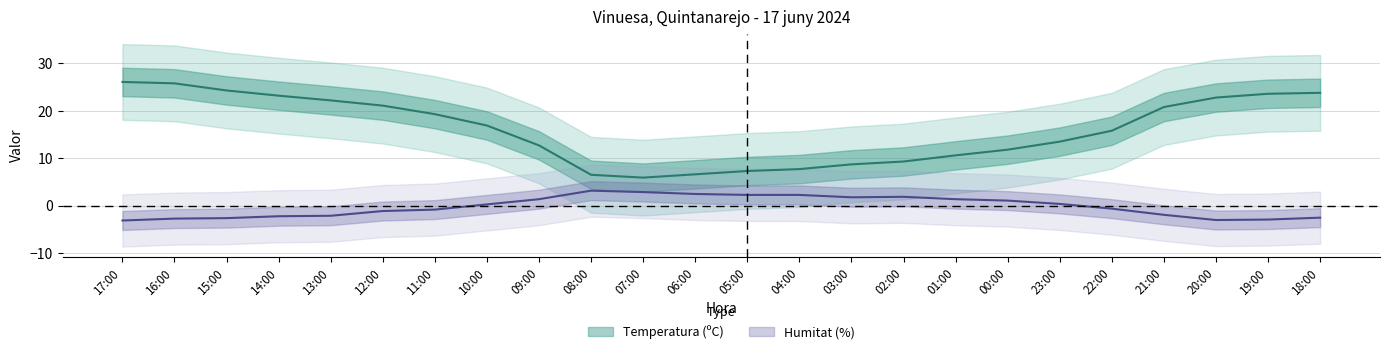

At which label does Temperatura (C) reach its peak?

17:00